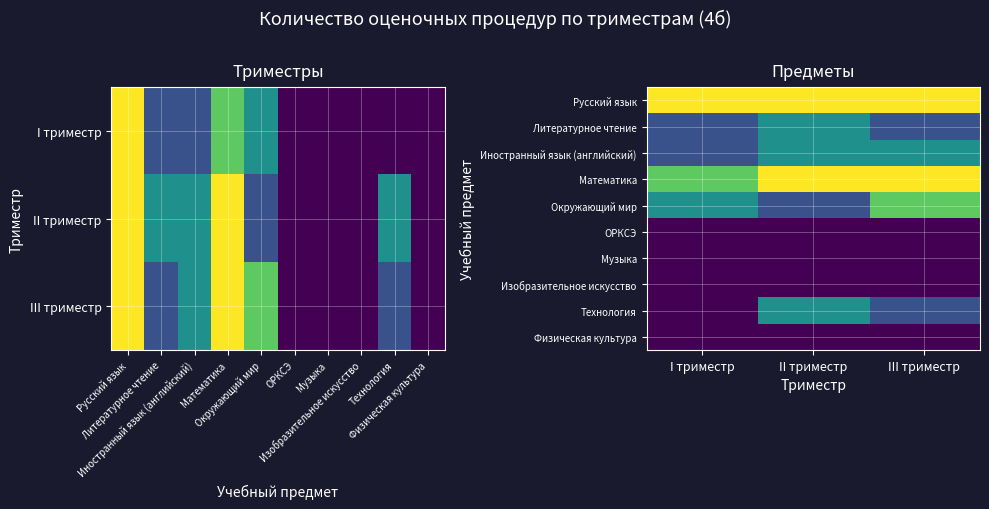

The value of Окружающий мир at II триместр is 1. True or false?

True